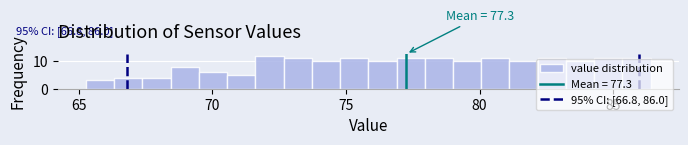

Around what value on the x-axis is the tallest bar? Give the approximate position of its centre, as read against the axis.

72.0